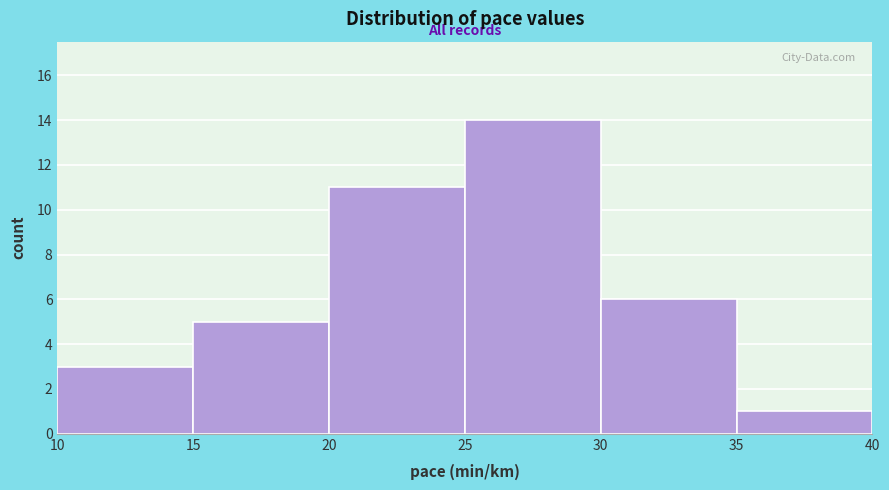

Over which range of the x-axis is the bar tallest?

25 to 30